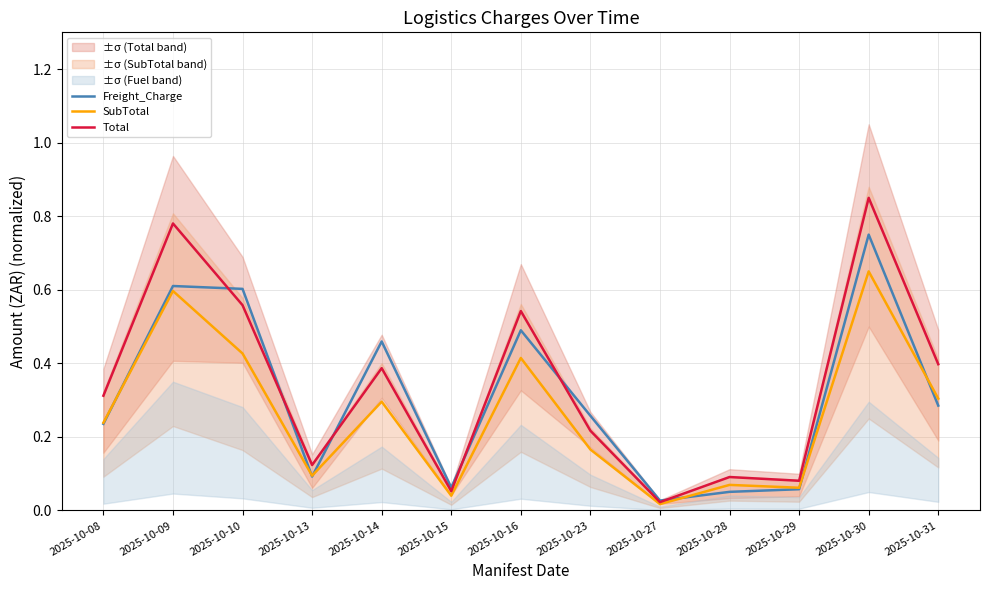

True or false: SubTotal has a value of 0.1 at 2025-10-14.

False